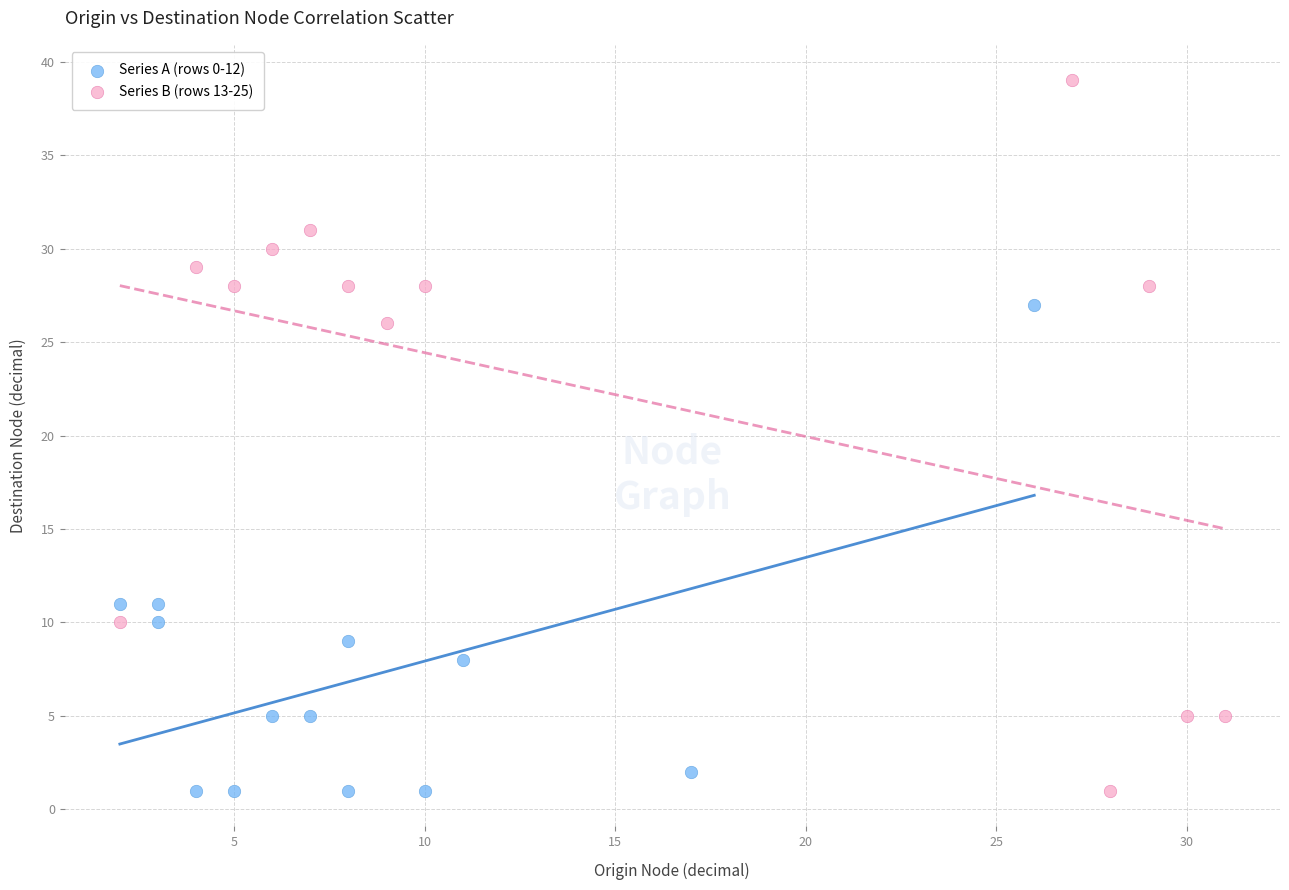

Which series has the widest spread of Y values?

Series B (rows 13-25)